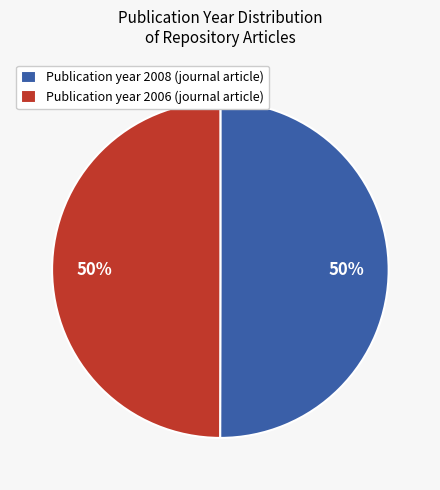

What is the ratio of the value at Publication year 2008 (journal article) to the value at Publication year 2006 (journal article)?

1.0